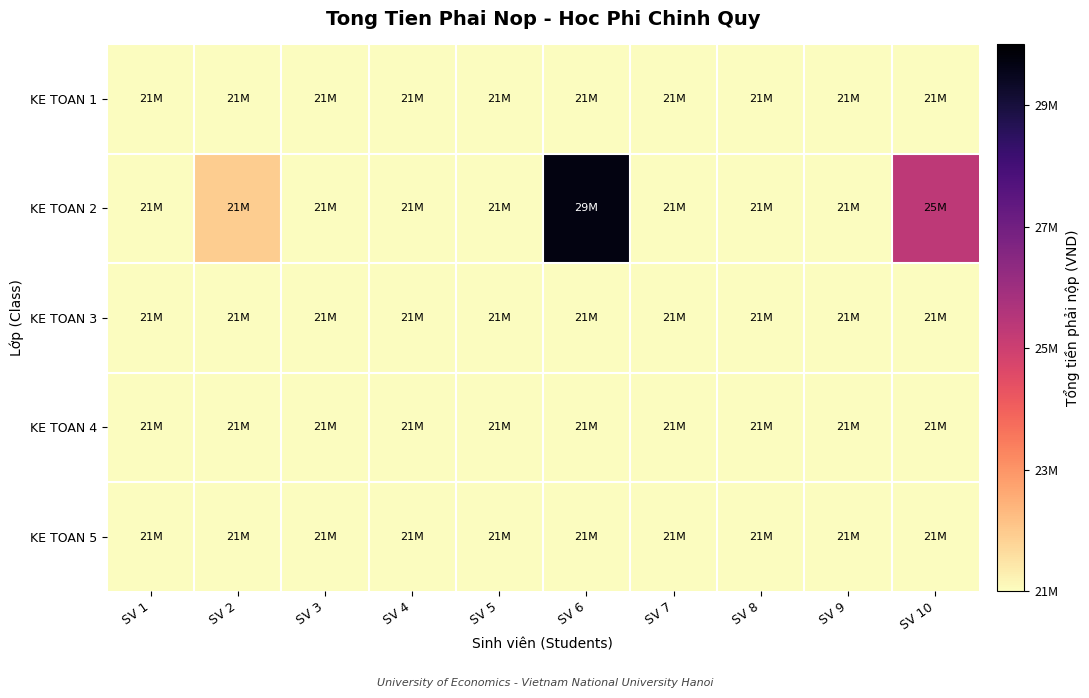

Which category has the lowest value across all series?

SV 1